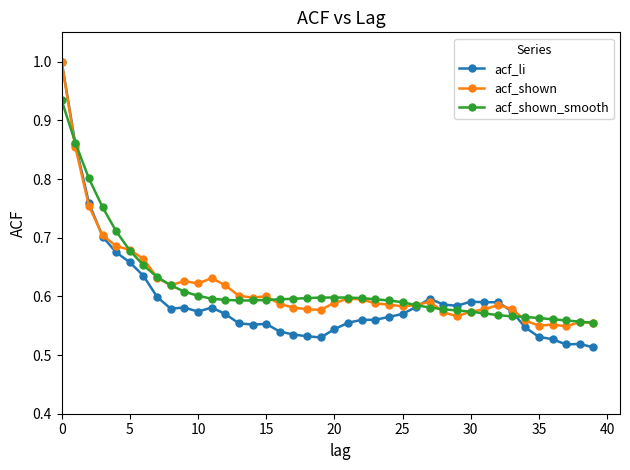

At how many categories does at least one series exceed 0?

40